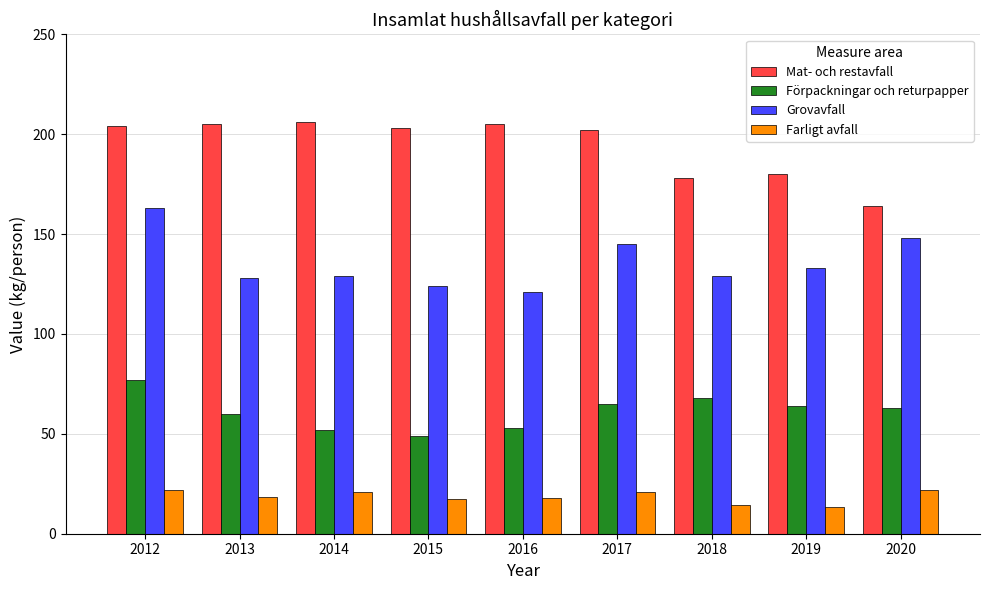

At 2019, list the series in order from largest to smallest.

Mat- och restavfall, Grovavfall, Förpackningar och returpapper, Farligt avfall